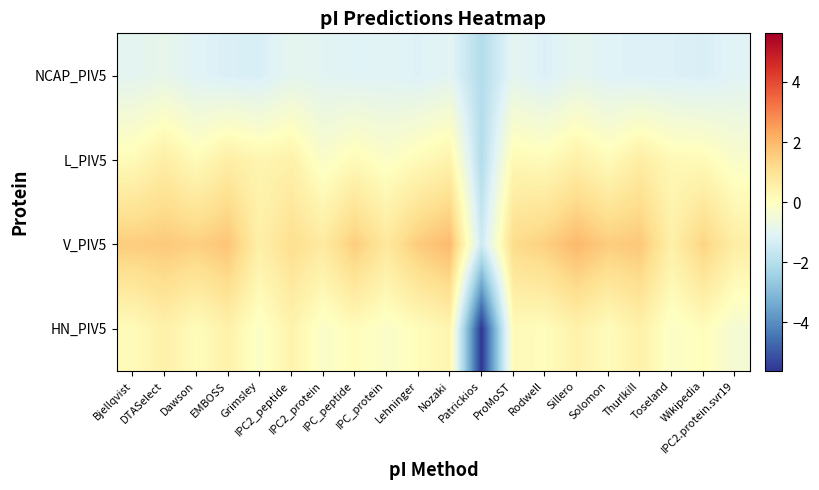

What is the greatest value displayed?

2.0